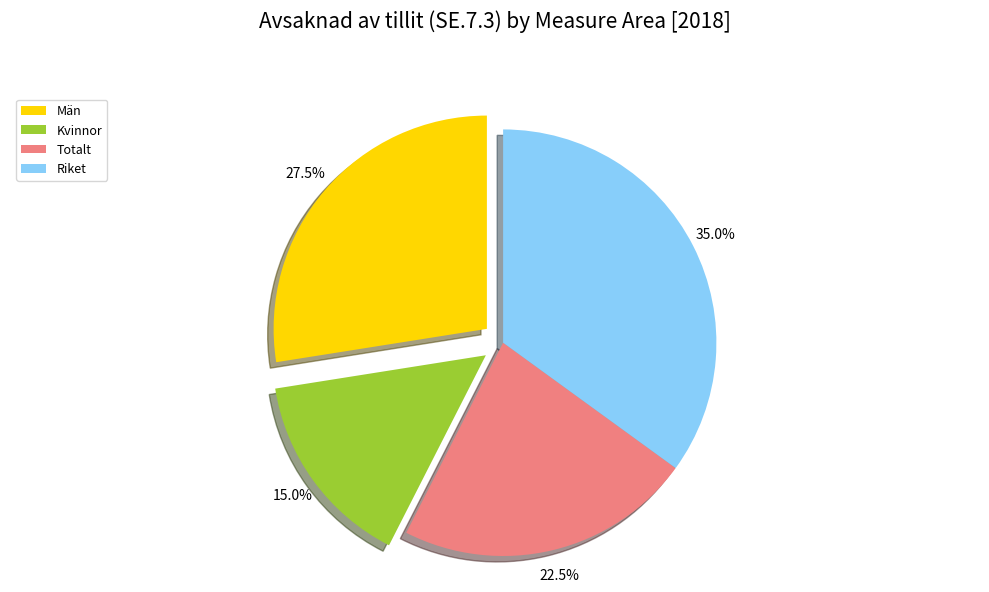

Does any single category account for the majority?

No